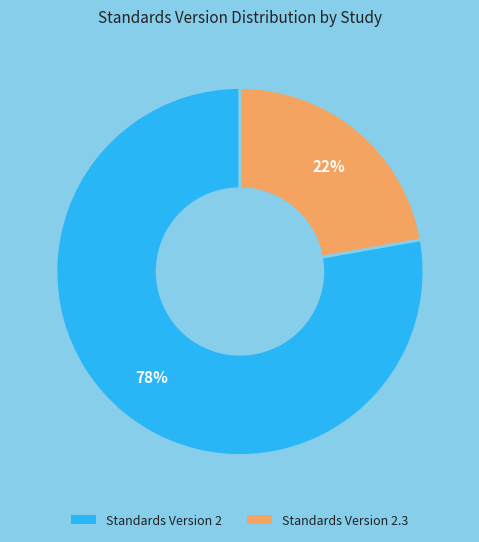

To the nearest percent, what is the difference between the largest and smallest slice percentages?

56%